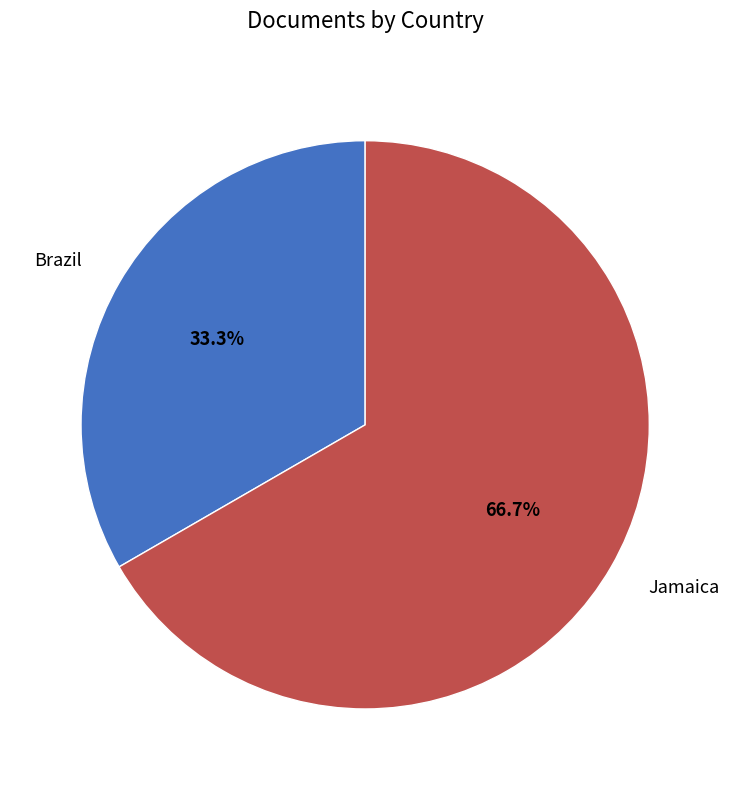

Rank the categories by value from highest to lowest.

Jamaica, Brazil